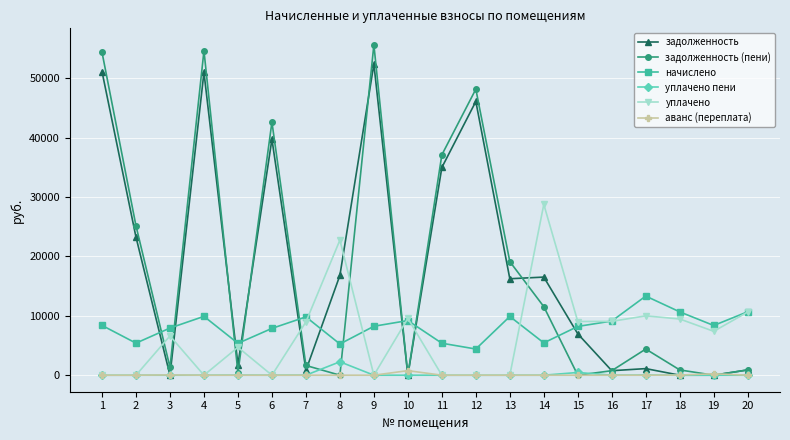

True or false: аванс (переплата) has more than 1 interior local peaks.

True